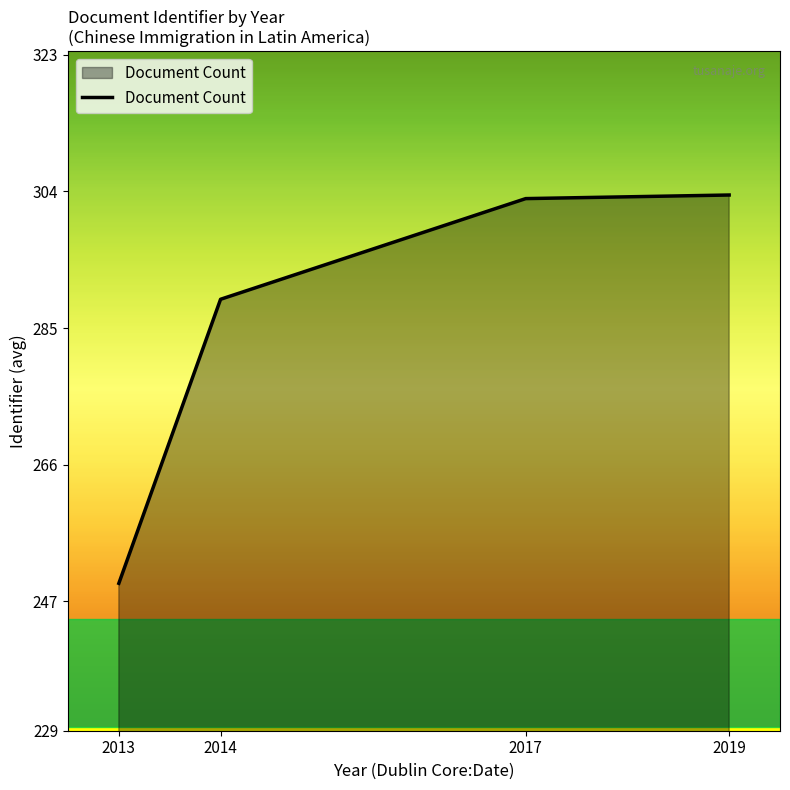

What is the greatest value displayed?

303.5